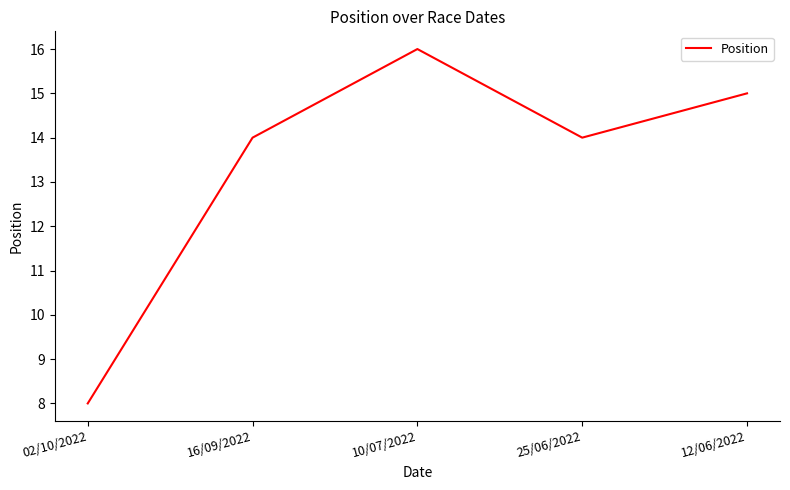

Which has a higher value, 16/09/2022 or 10/07/2022?

10/07/2022